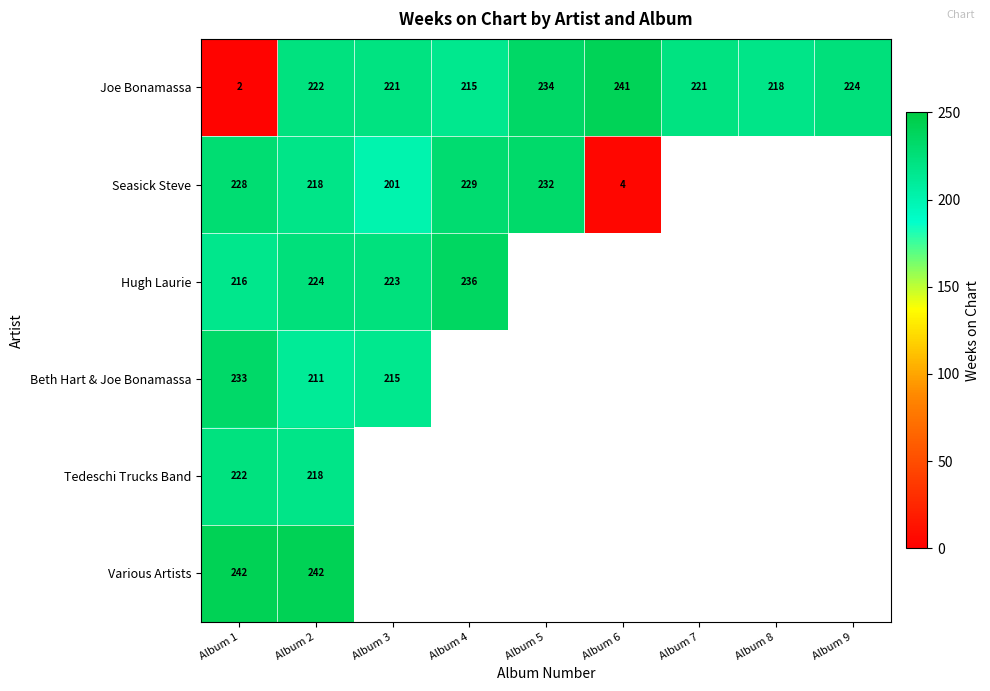

The Joe Bonamassa series shows 123 at Album 9. True or false?

False